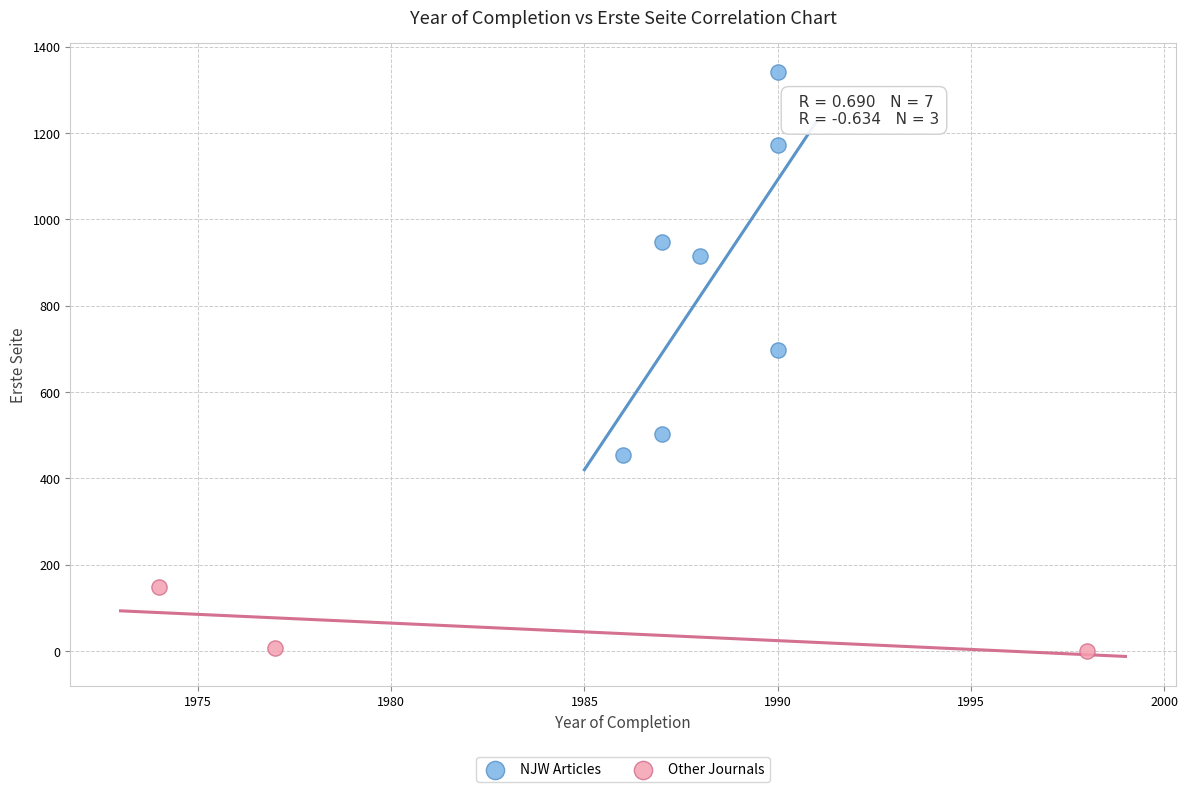

Which series has the largest Y range (max minus min)?

NJW Articles